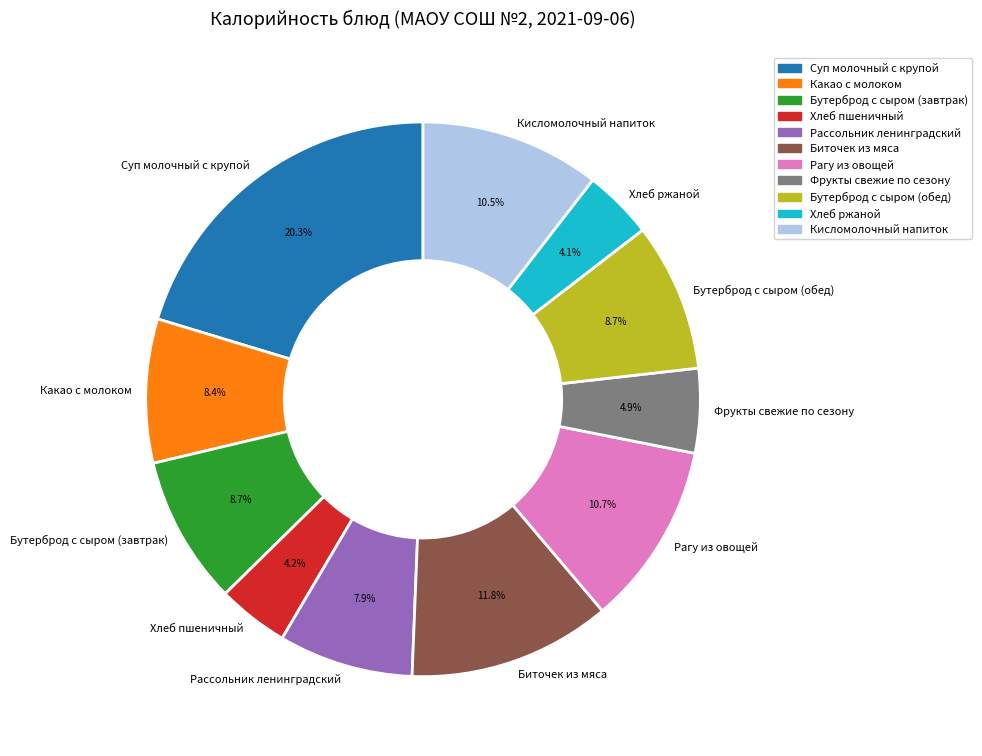

To the nearest percent, what is the combined percentage of Кисломолочный напиток and Хлеб ржаной?

15%